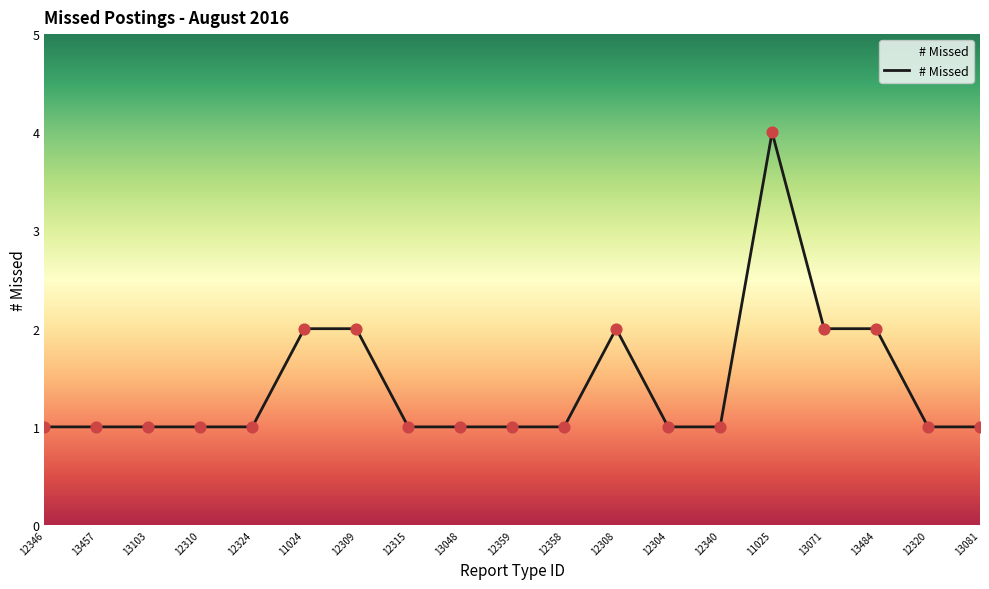

What is the change in value from 11024 to 12358?

-1